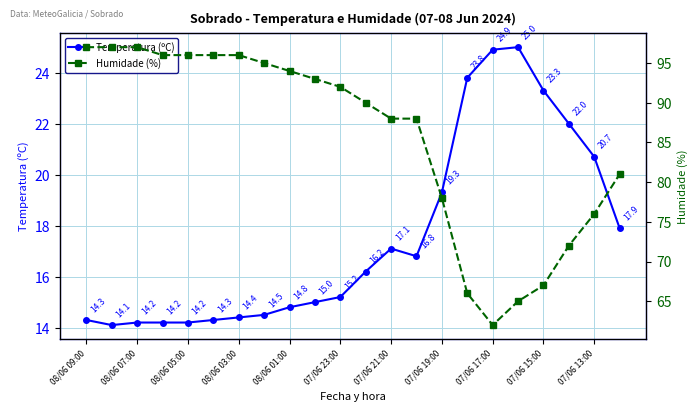

The Temperatura (ºC) series shows 6.4 at 07/06 13:00. True or false?

False